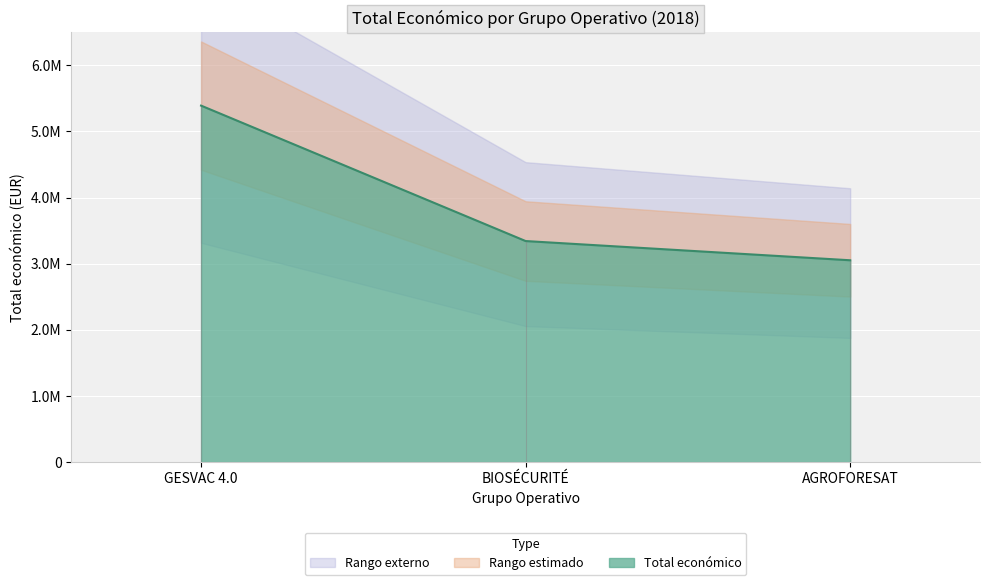

The value at GESVAC 4.0 is 2023610. True or false?

False